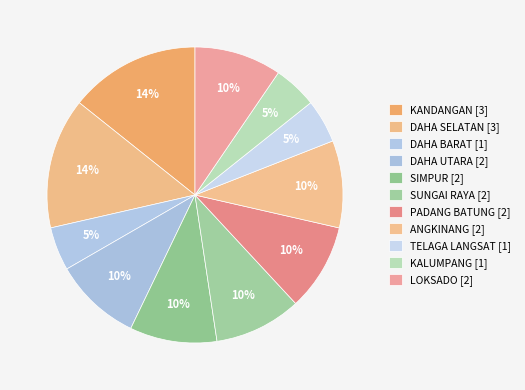

Which slice is the smallest?

DAHA BARAT